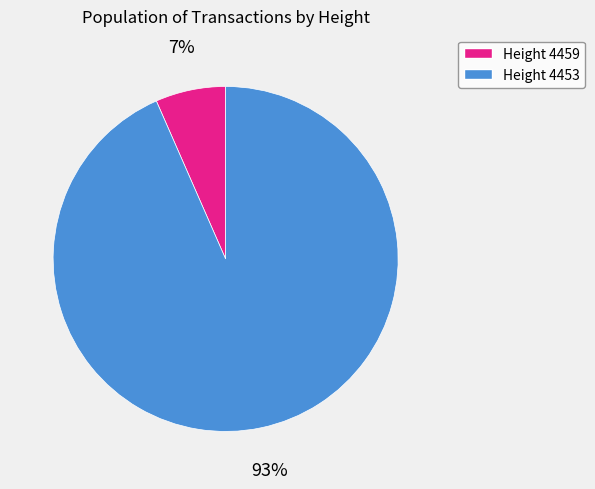

To the nearest percent, what is the average slice percentage?

50%